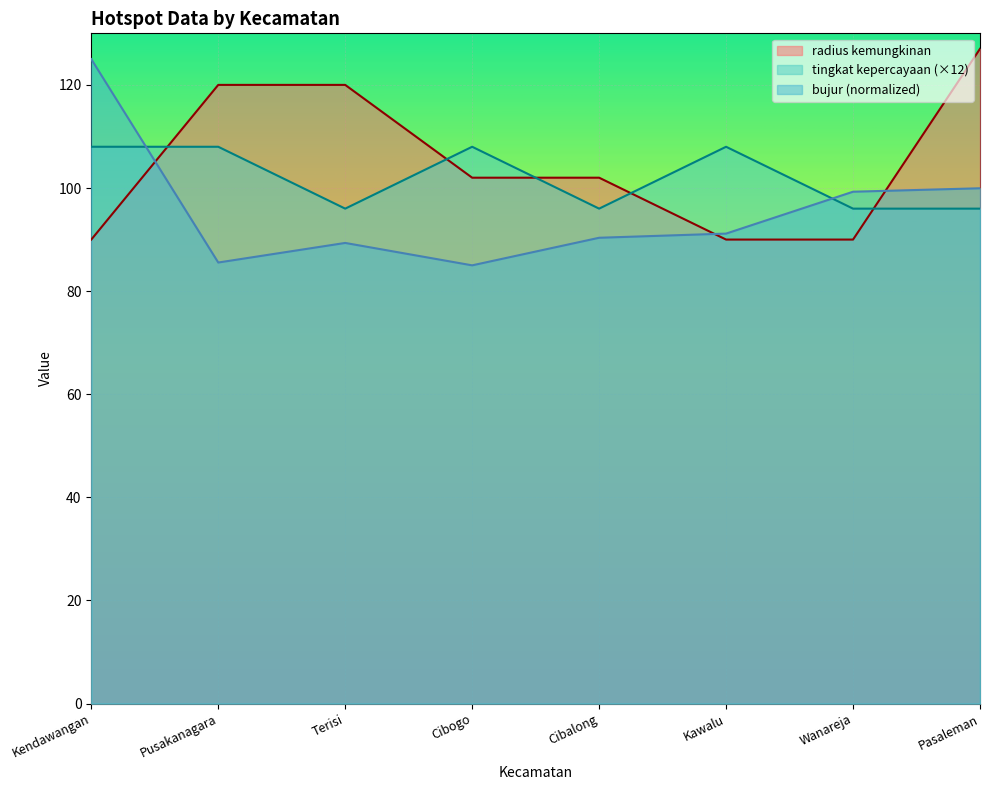

After their last crossing, which series has the higher values: radius kemungkinan or bujur?

radius kemungkinan